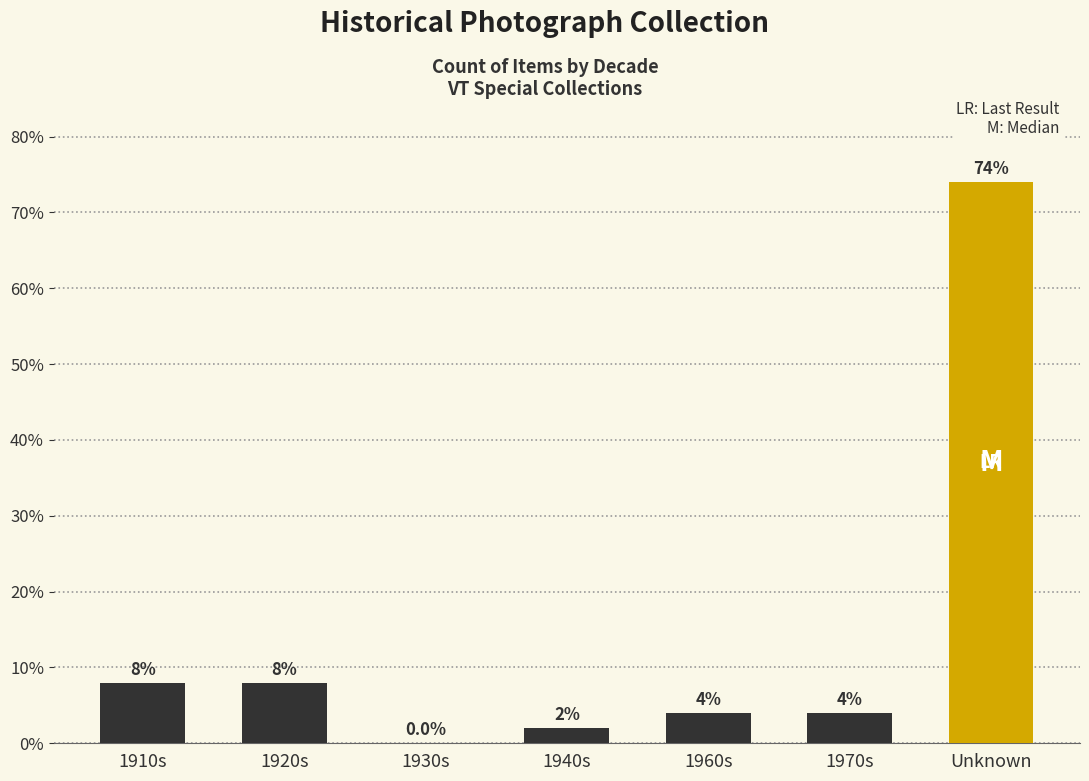

The chart shows a value of 2 at 1940s. True or false?

True